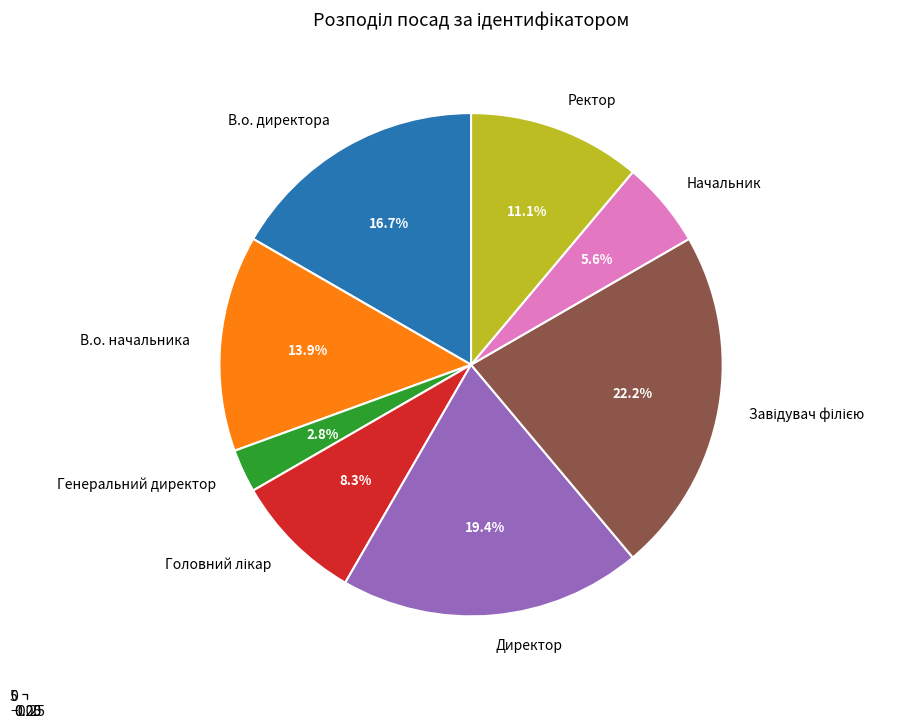

What percentage do Завідувач філією and Начальник together represent?

27.8%